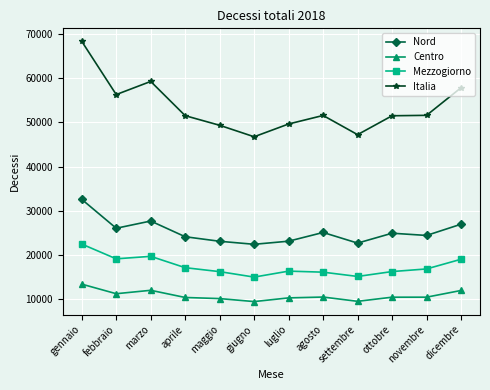

At how many categories does at least one series exceed 21796?

12